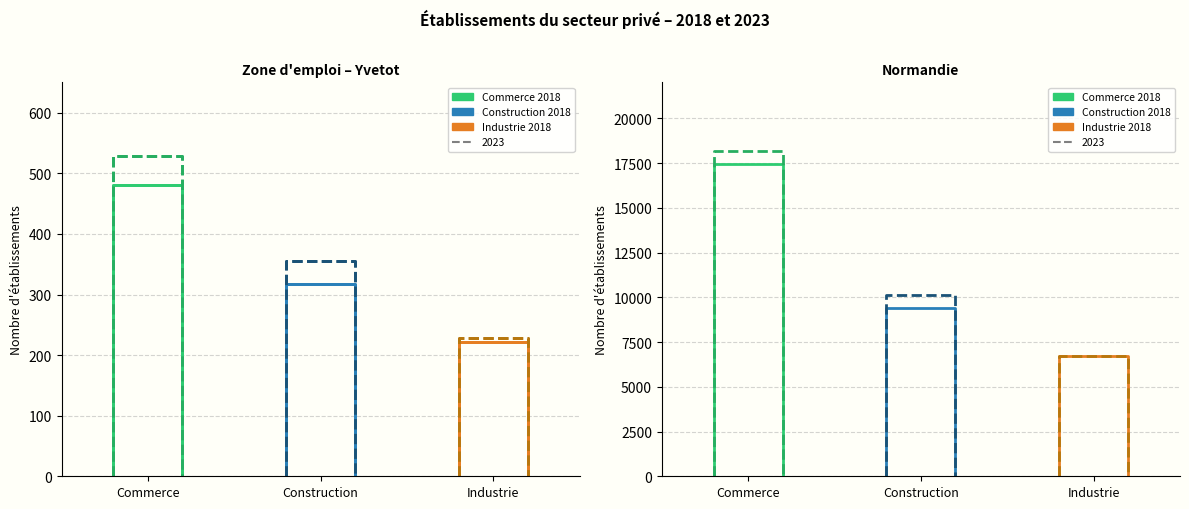

Reading left to right, transcribe all the data shown in this chart.

2018: Commerce=481.0	Construction=318.0	Industrie=222.0	Commerce (Normandie)=17432.0	Construction (Normandie)=9379.0	Industrie (Normandie)=6704.0
2023: Commerce=529.0	Construction=356.0	Industrie=229.0	Commerce (Normandie)=18174.0	Construction (Normandie)=10144.0	Industrie (Normandie)=6729.0
Evolution: Commerce=0.1	Construction=0.1	Industrie=0.0	Commerce (Normandie)=0.0	Construction (Normandie)=0.1	Industrie (Normandie)=0.0